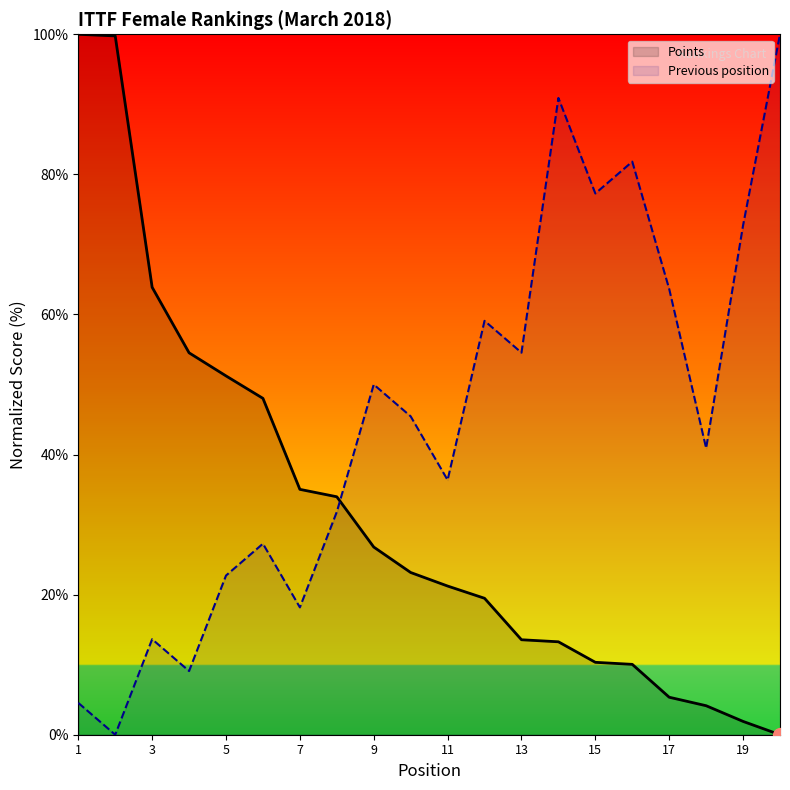

What are all the series names shown in the legend?

Points, Previous position